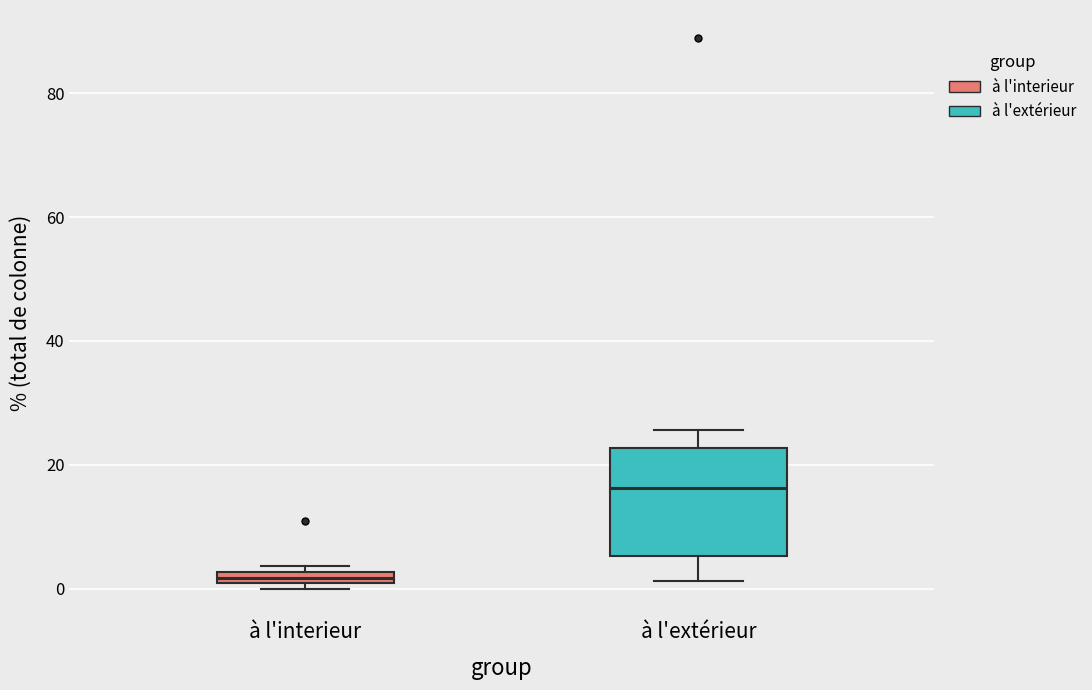

Which box has the highest median line?

à l'extérieur